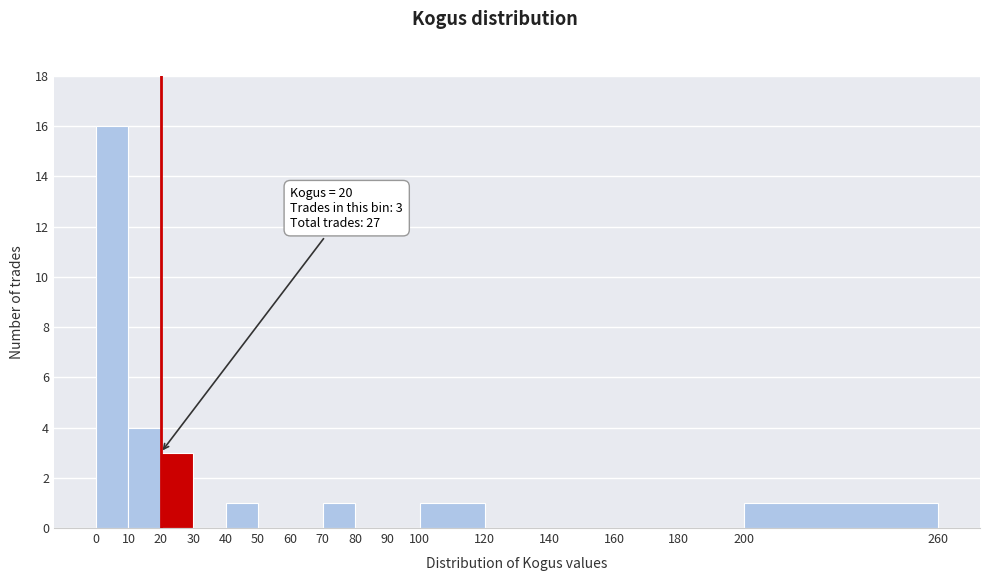

Over which range of the x-axis is the bar tallest?

0 to 10